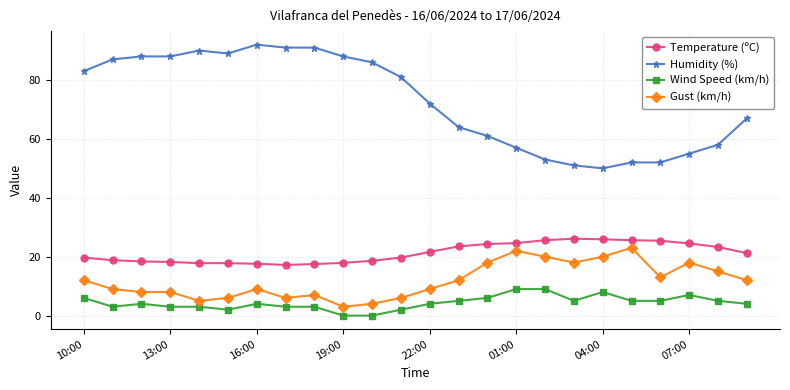

What is the value of the Gust (km/h) point at the 20th from the left?

23.0